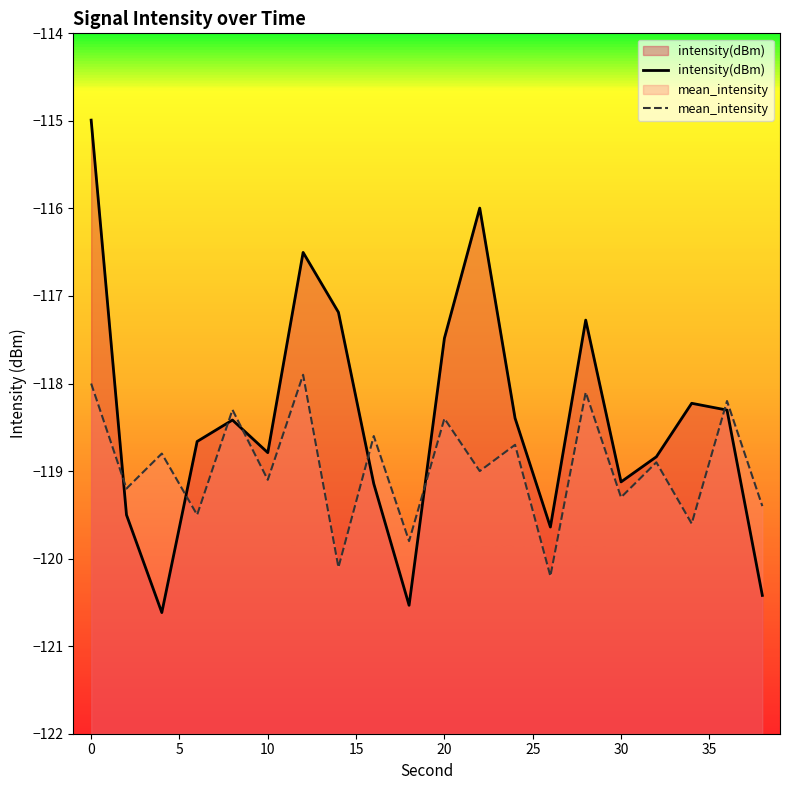

Count the number of categories in the chart.

20